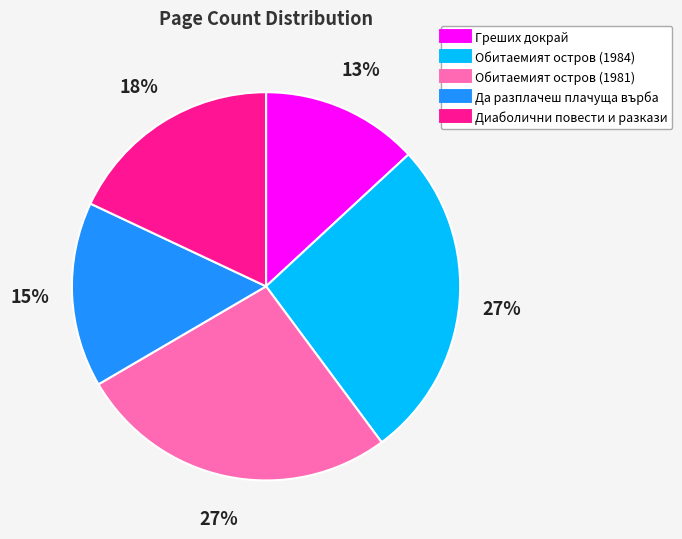

Which category has the smallest portion of the pie?

Греших докрай